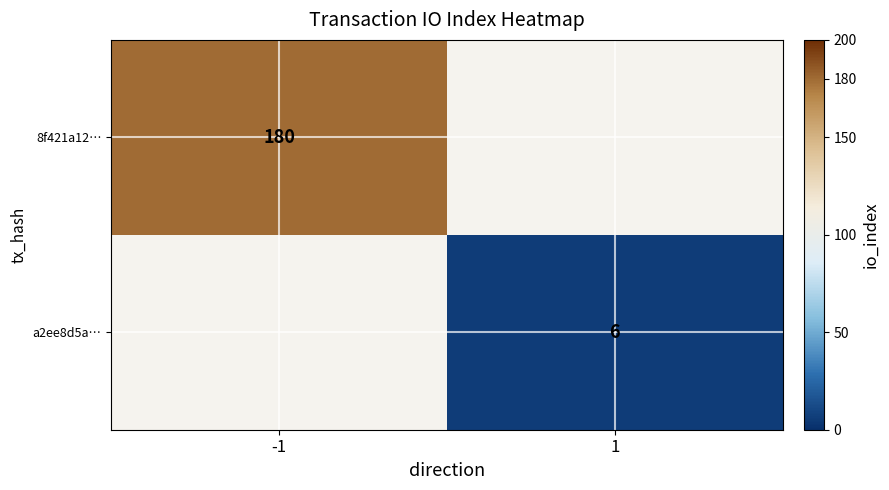

Is the value of 8f421a12… at -1 greater than the value of a2ee8d5a… at 1?

Yes